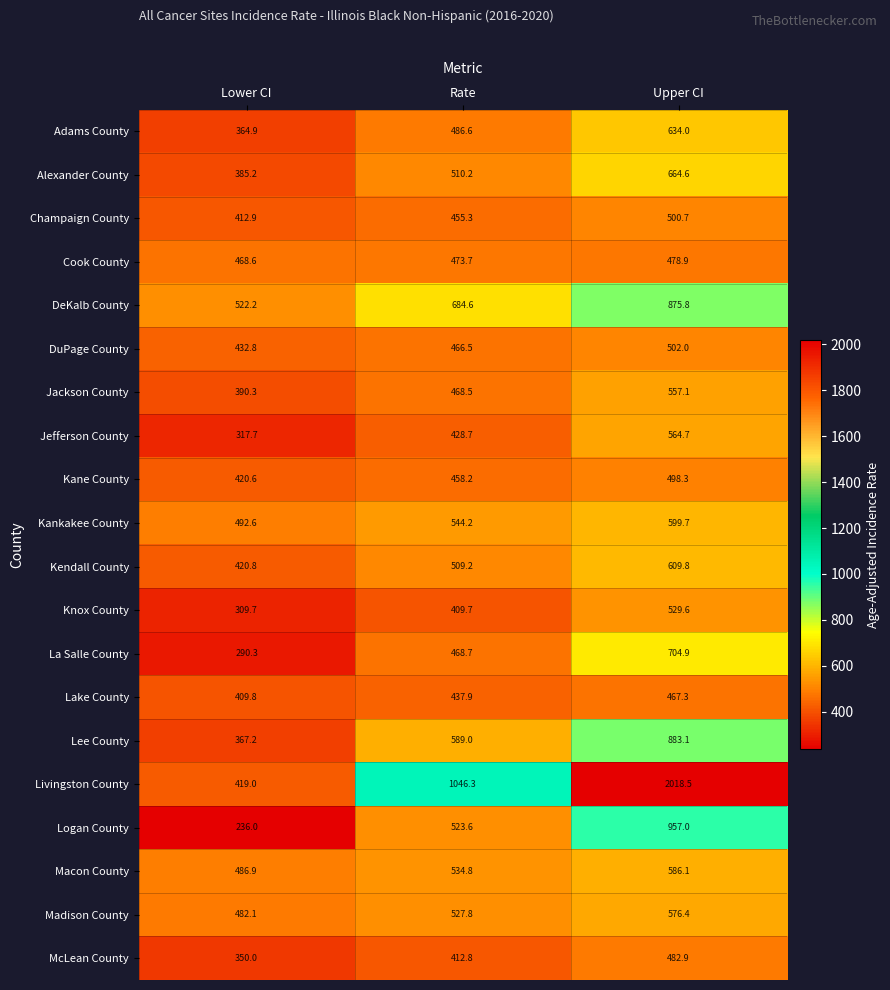

True or false: DuPage County has a value of 817.5 at Rate.

False